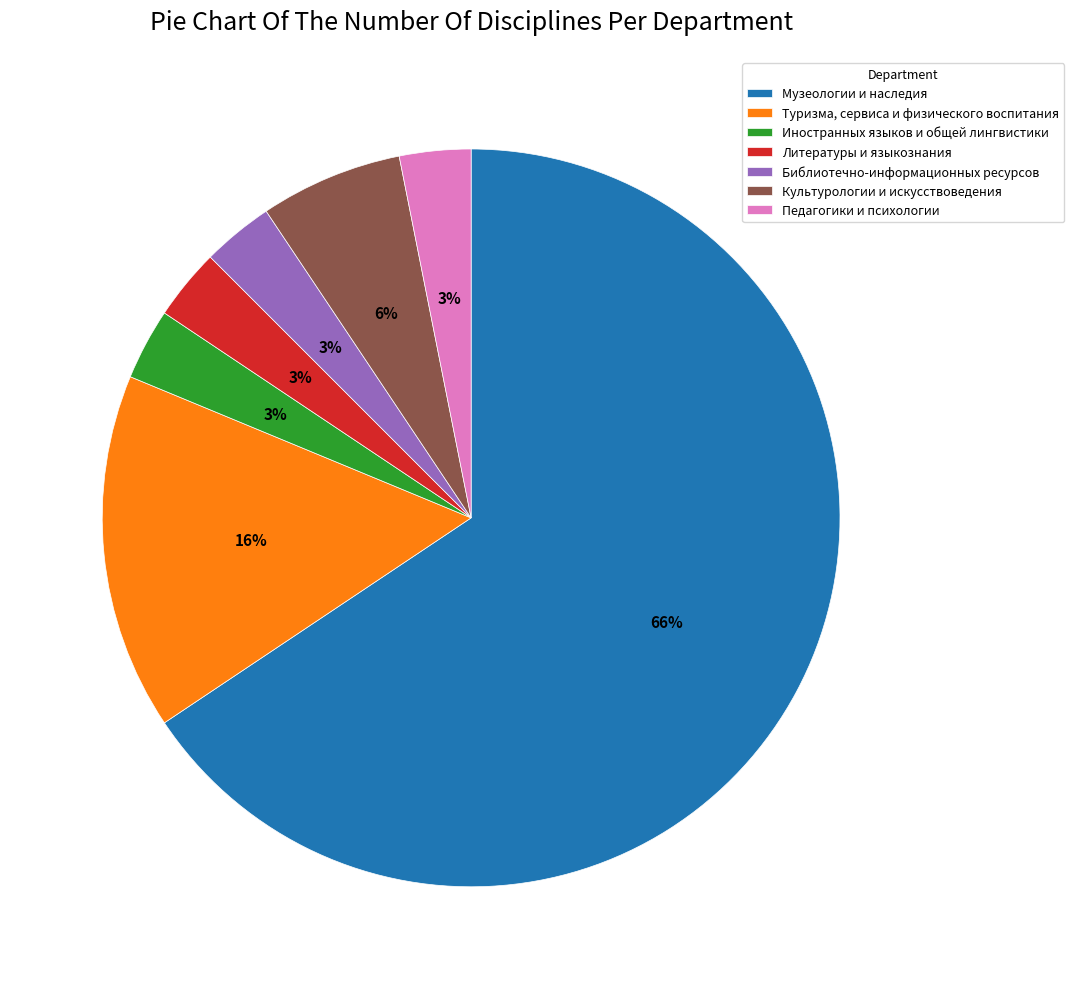

To the nearest percent, what percentage of the pie is Литературы и языкознания?

3%